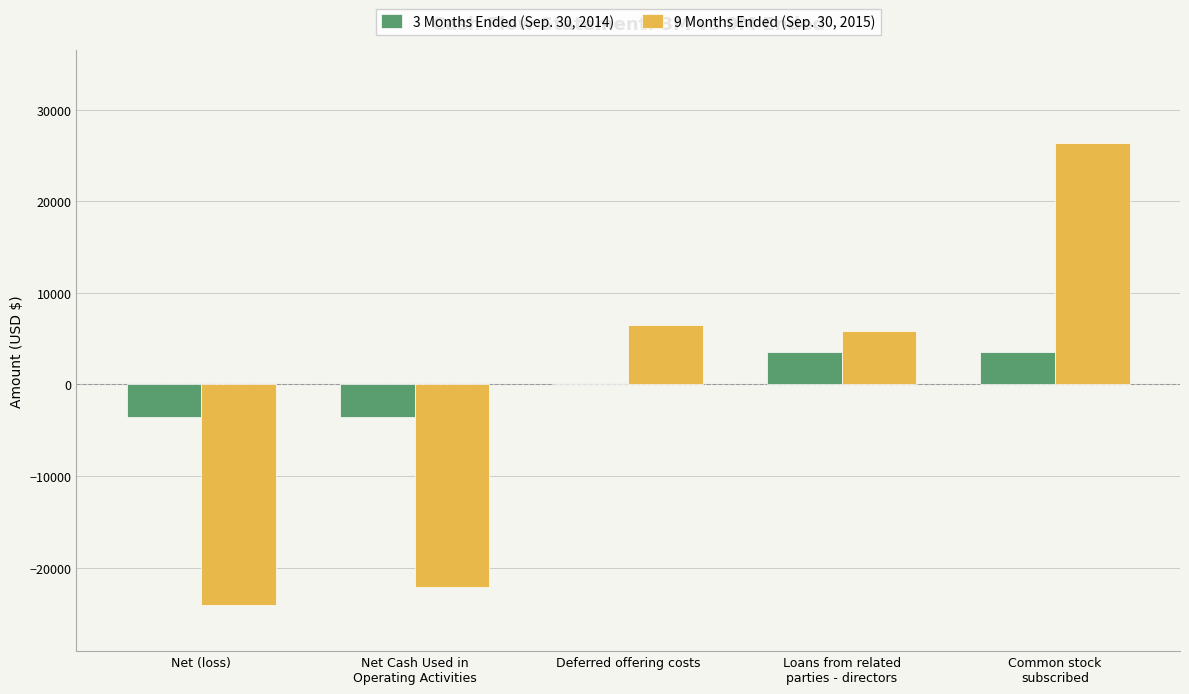

At which category is the sum across all series the highest?

Common stock
subscribed